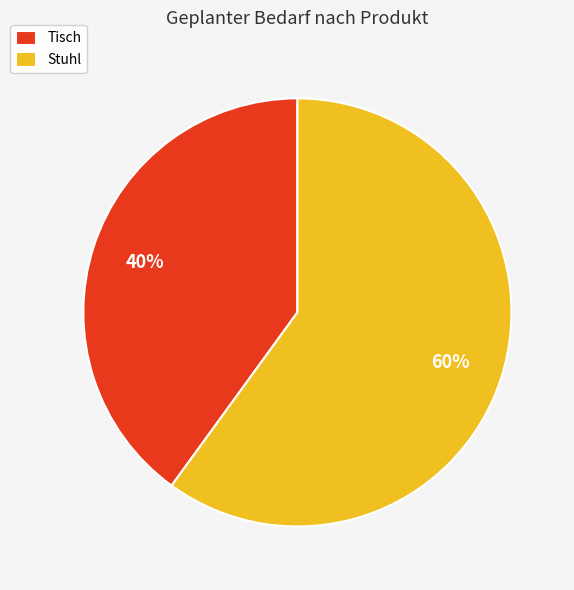

To the nearest percent, what is the average slice percentage?

50%